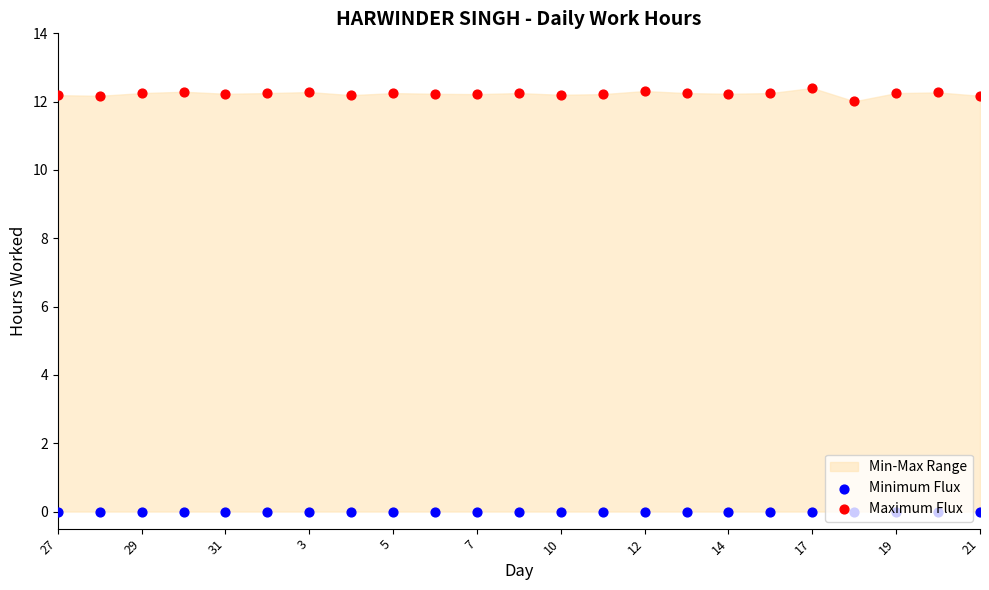

Which series has the largest Y range (max minus min)?

Maximum Flux